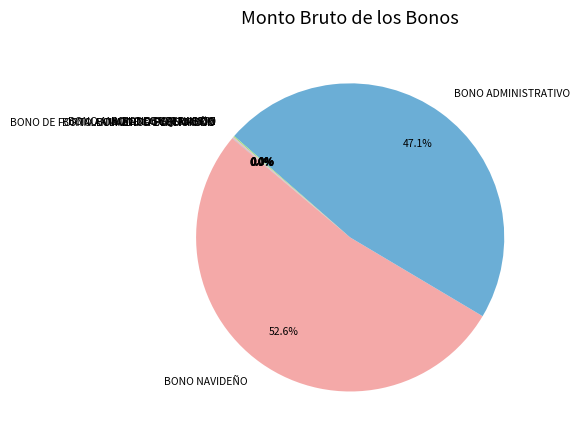

Does any single category account for the majority?

Yes